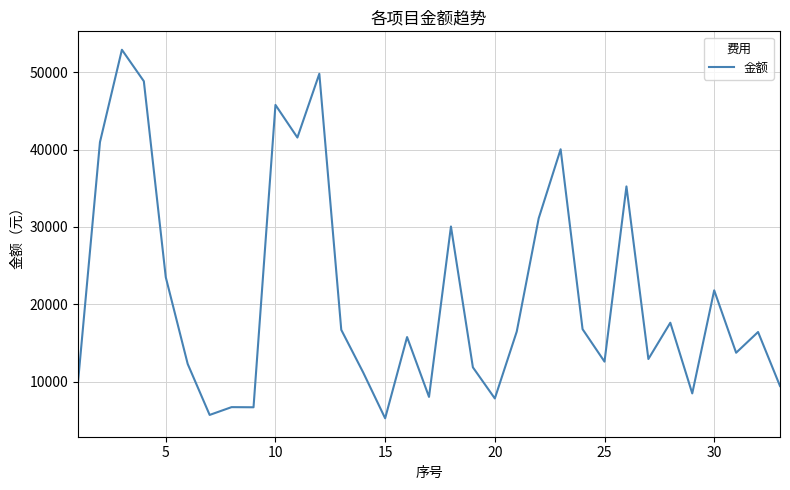

What is the maximum value shown in the chart?

52889